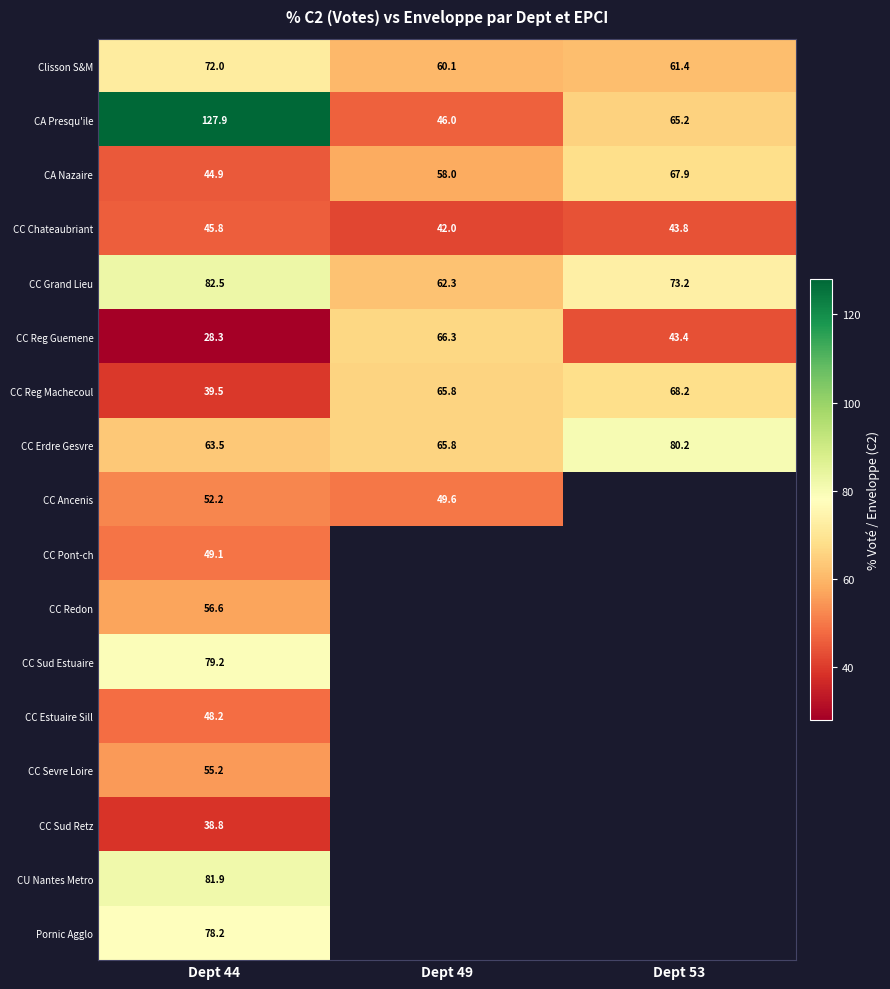

Rank the series at Dept 44 from lowest to highest value.

CC Reg Guemene, CC Sud Retz, CC Reg Machecoul, CA Nazaire, CC Chateaubriant, CC Estuaire Sill, CC Pont-ch, CC Ancenis, CC Sevre Loire, CC Redon, CC Erdre Gesvre, Clisson S&M, Pornic Agglo, CC Sud Estuaire, CU Nantes Metro, CC Grand Lieu, CA Presqu'ile